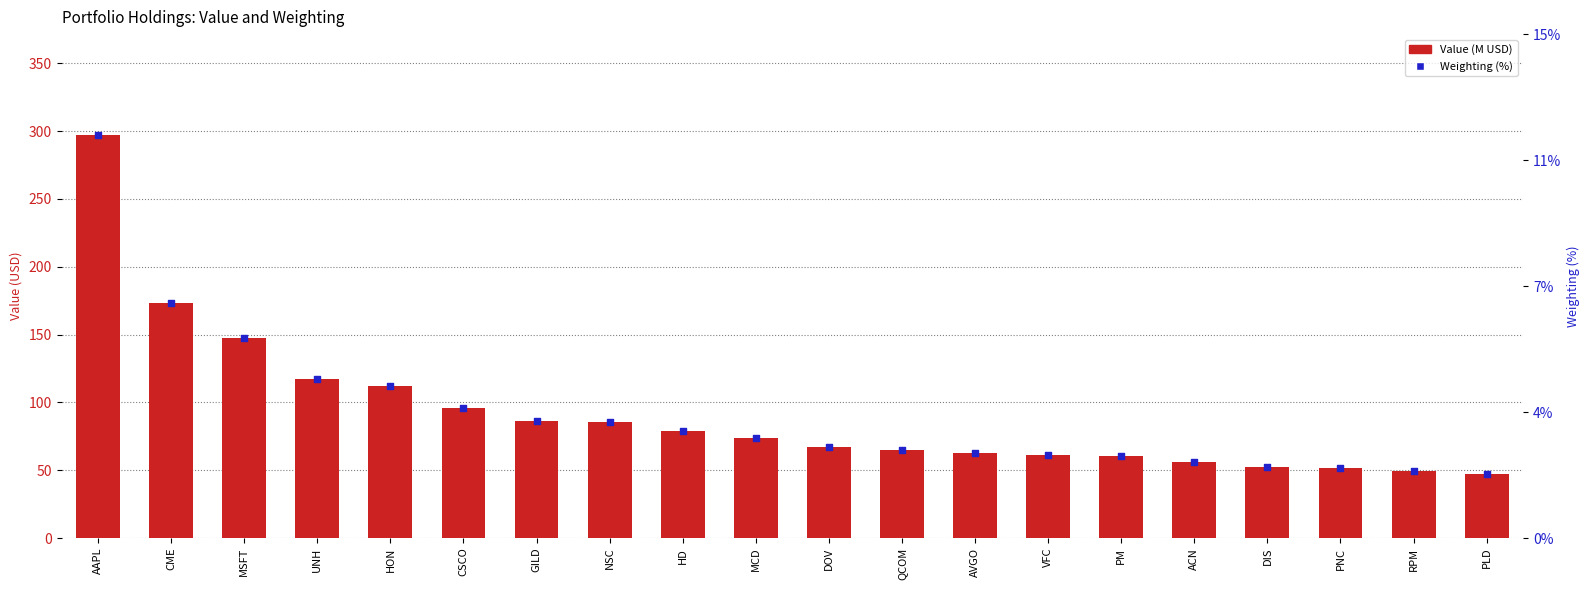

What is the total value across all series at UNH?

121.6